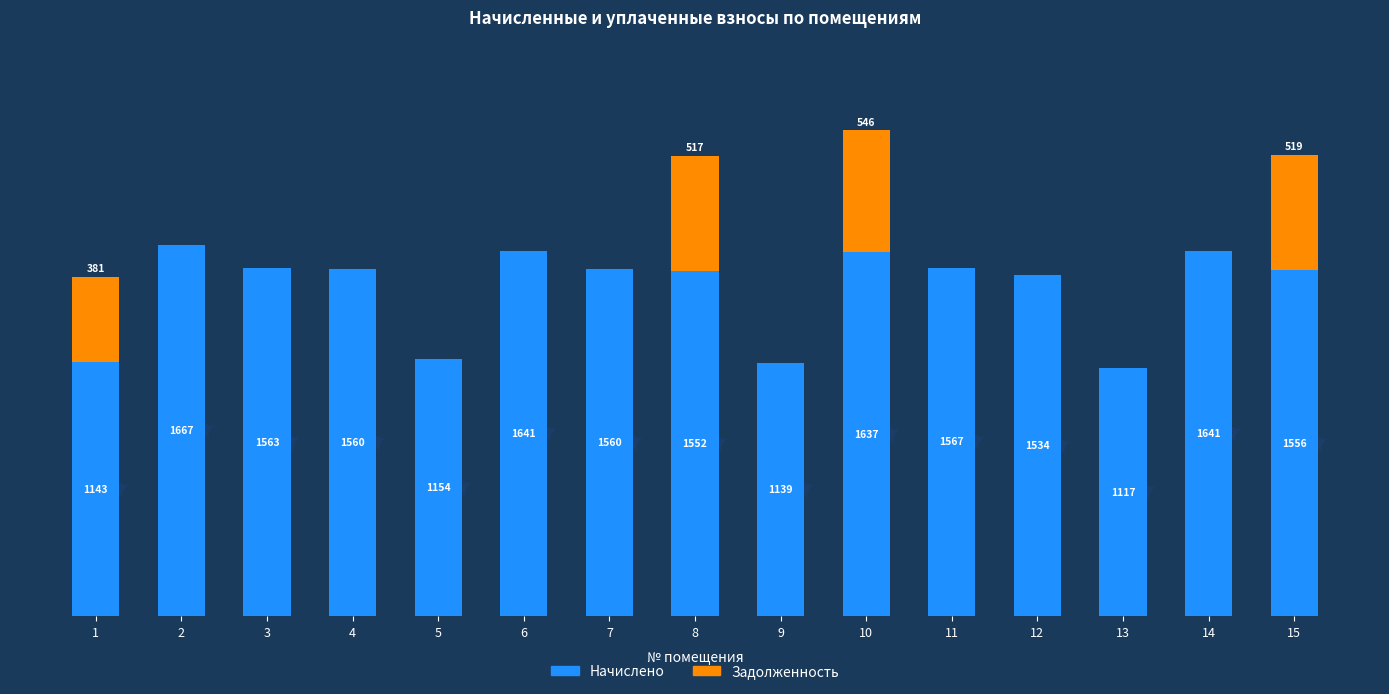

Is it true that Задолженность equals 226.4 at 2?

False